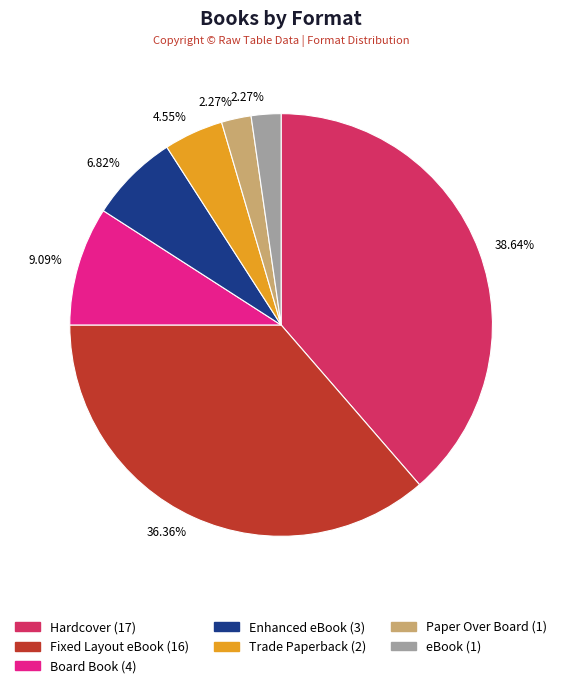

Is there any slice that represents more than half of the pie?

No